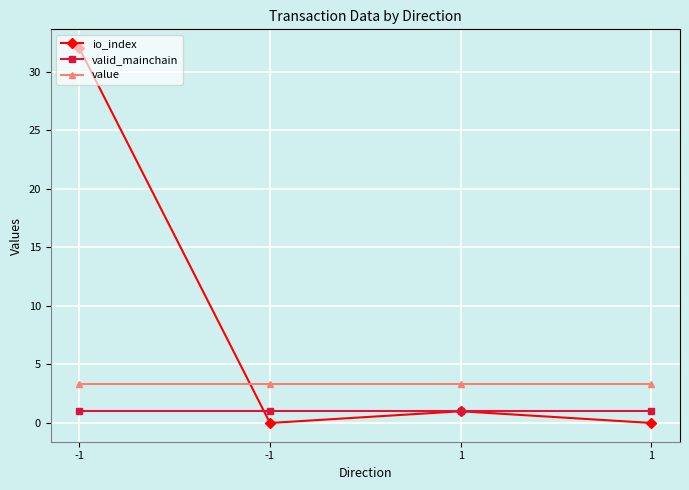

What is the sum of the valid_mainchain values at 1 and -1?

2.0